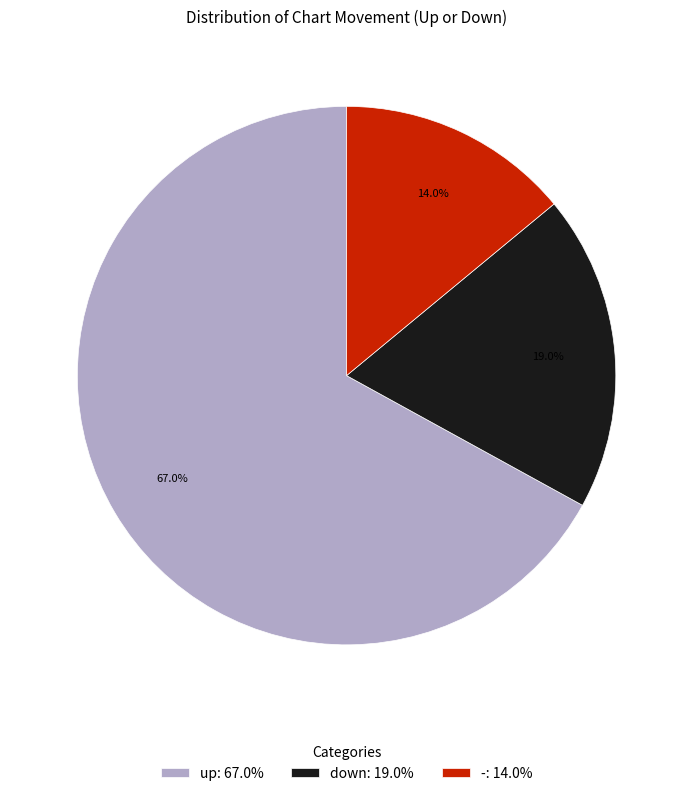

Between up and -, which is larger?

up